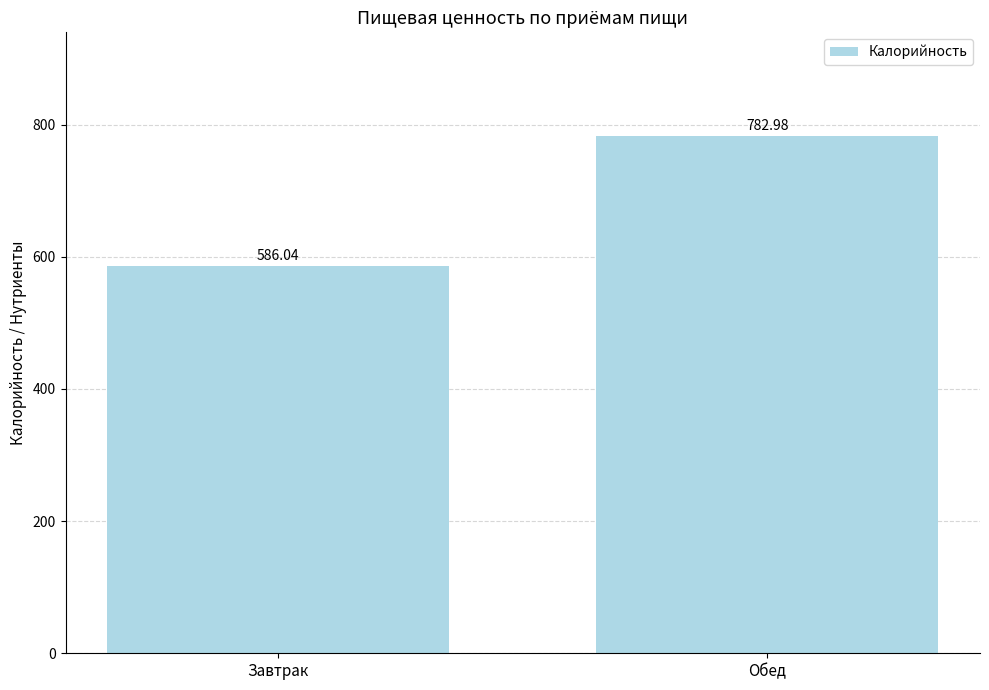

Reading left to right, what are all the values shown in this chart?

586.0	783.0